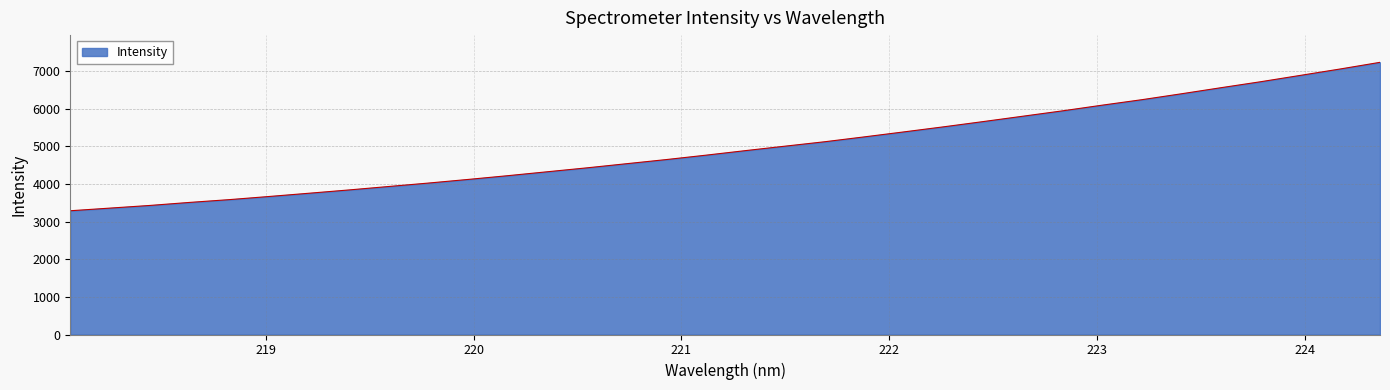

What is the difference between the maximum and minimum values?

3946.4